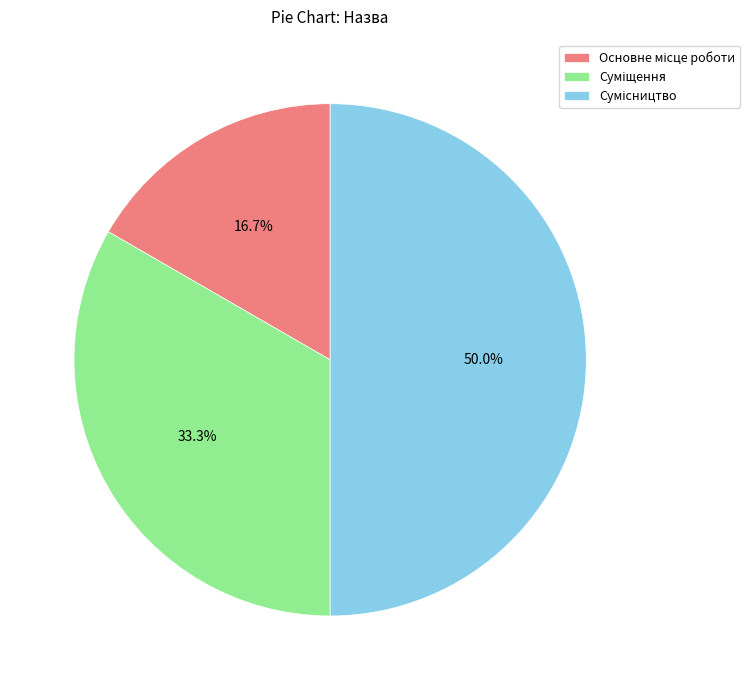

How many slices are in this pie chart?

3